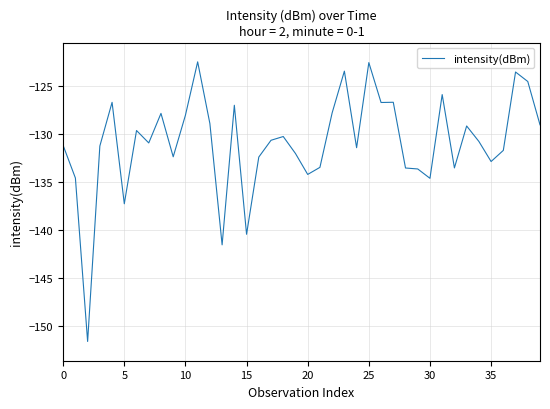

What is the smallest value displayed?

-151.6